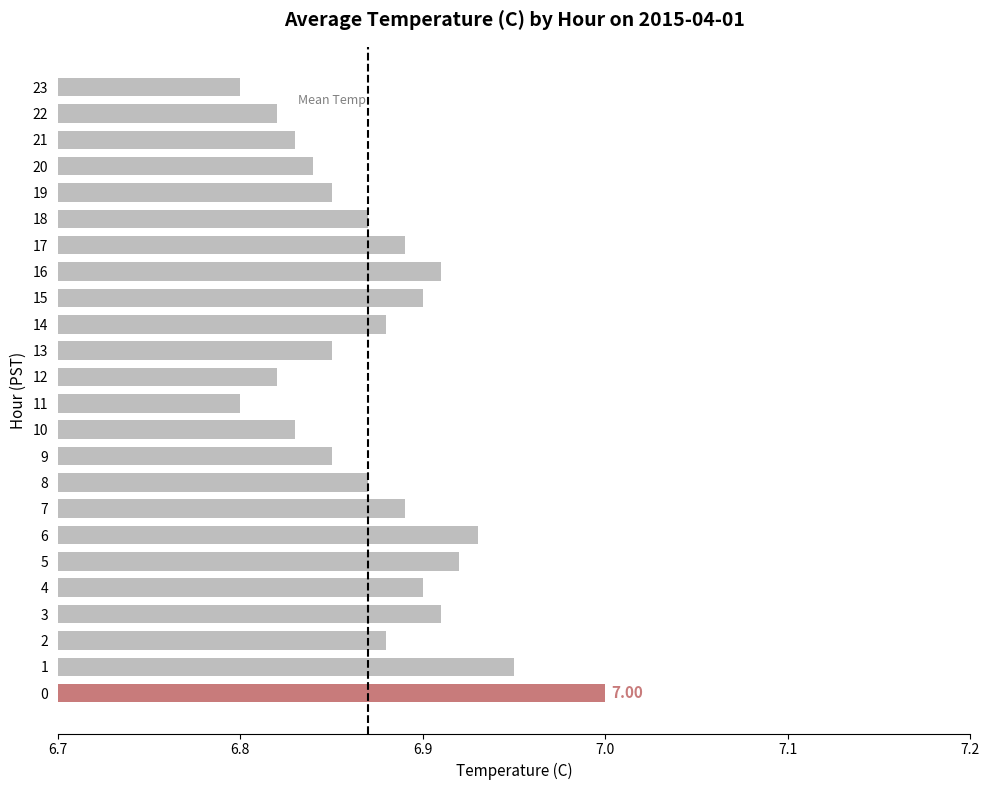

What is the sum of all values?

165.0